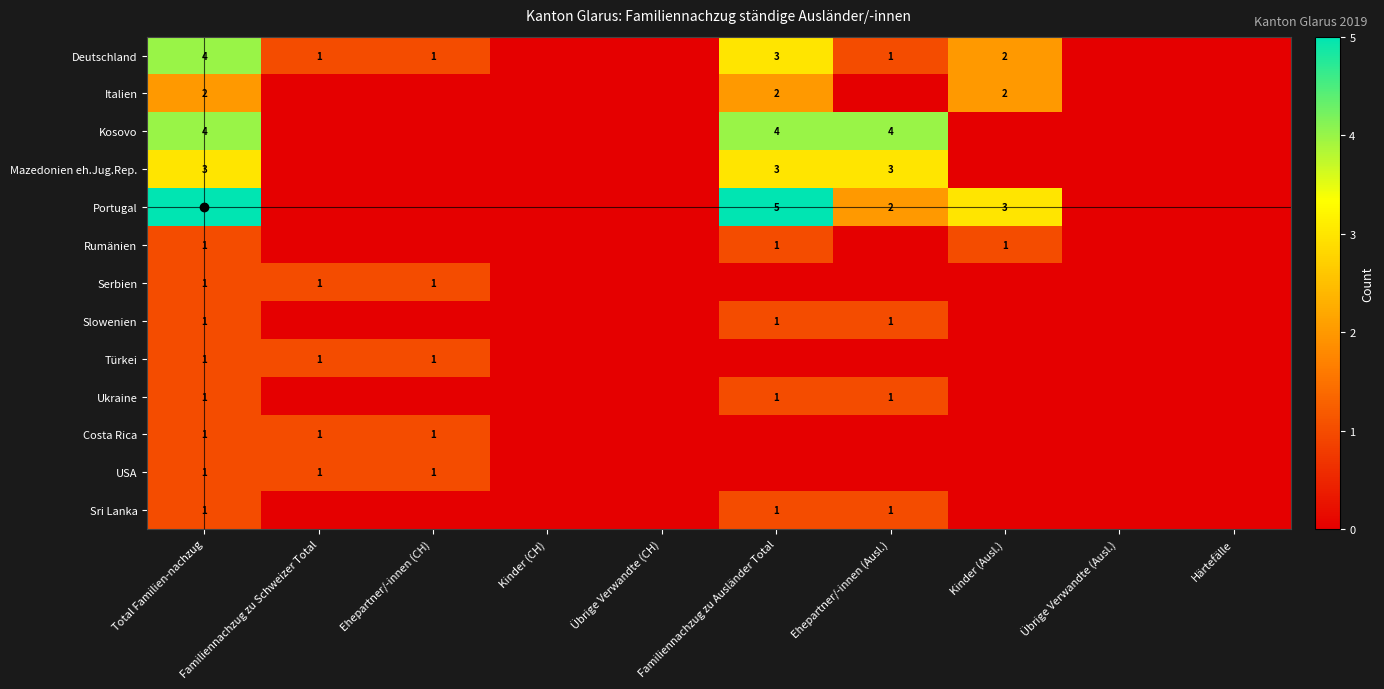

The value of Kosovo at Familiennachzug zu Ausländer Total is 4. True or false?

True